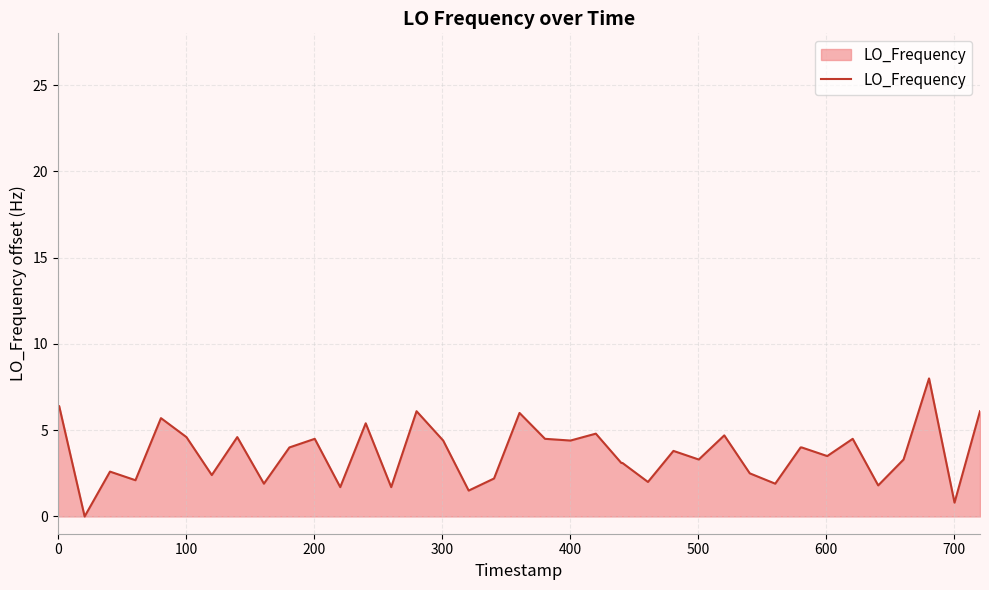

What is the greatest value displayed?

8.0